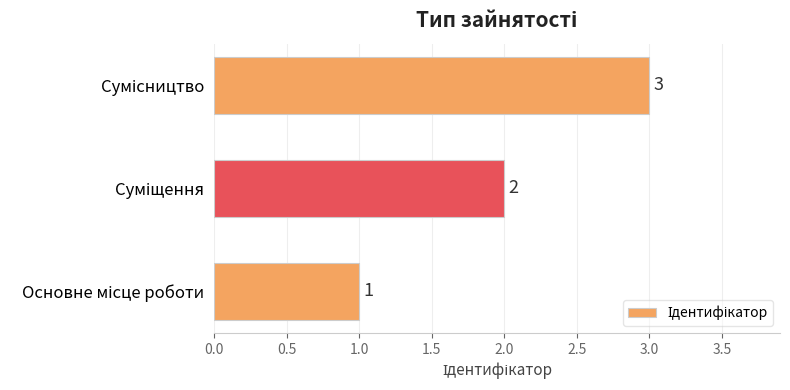

What is the average value?

2